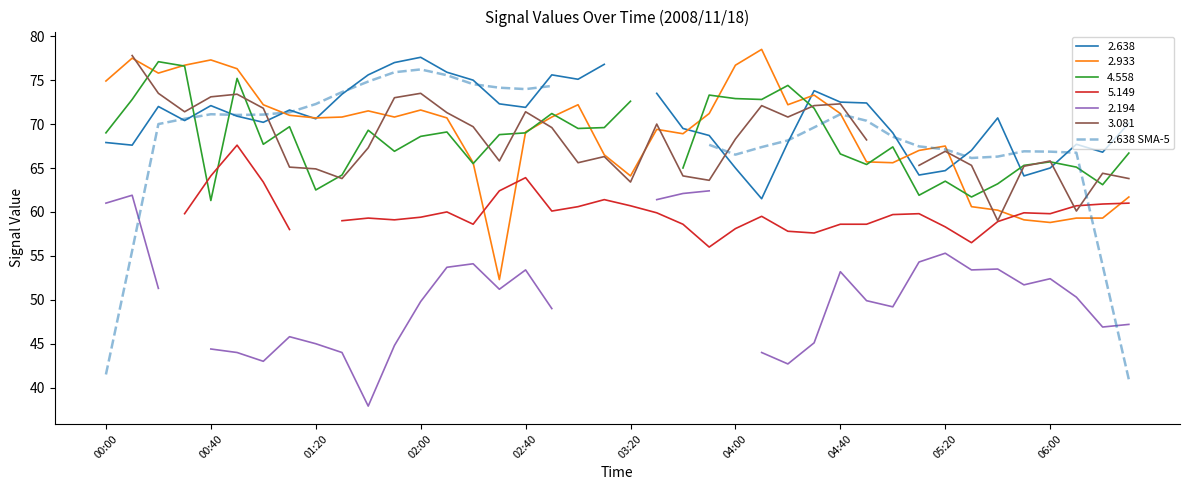

At which label does 2.933 first exceed 70?

00:00